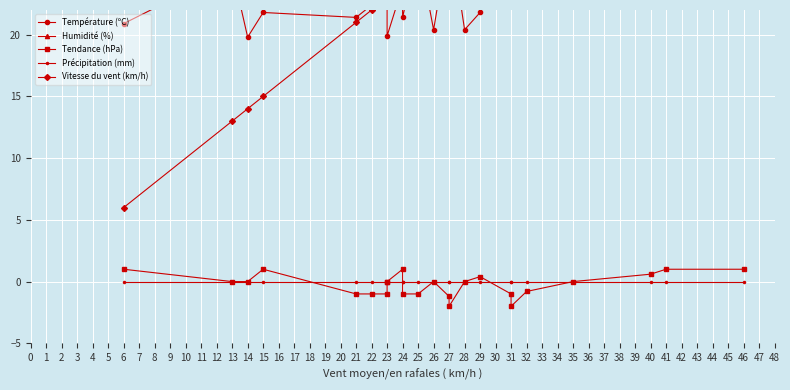

Is this an area chart (filled region under the line)?

No